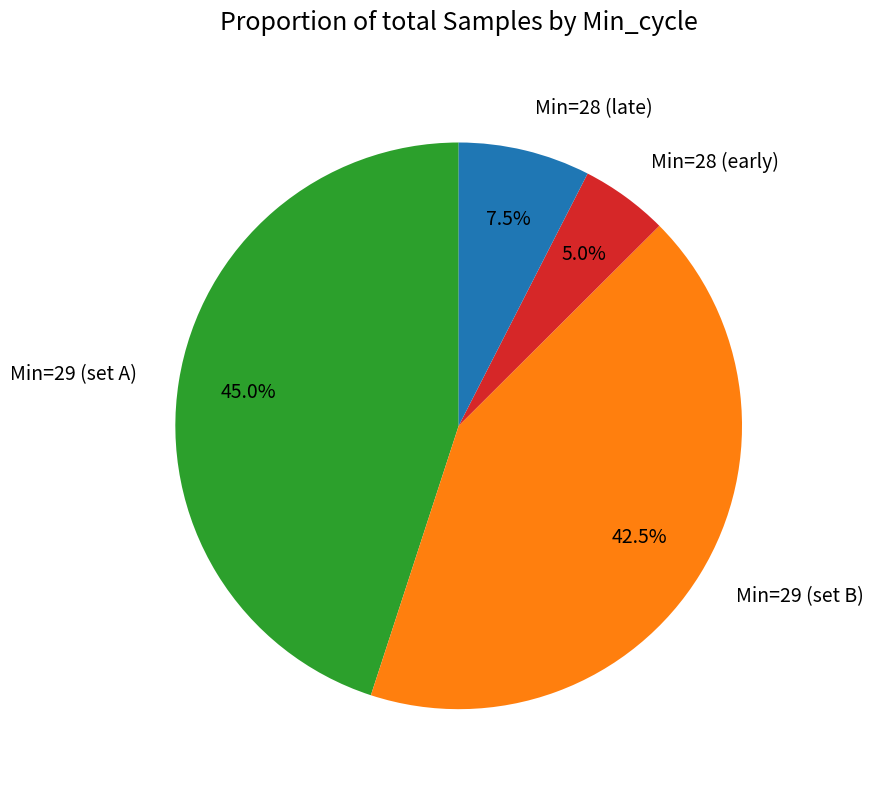

Approximately how many times larger is the value at Min=29 (set B) compared to Min=28 (late)?

5.7